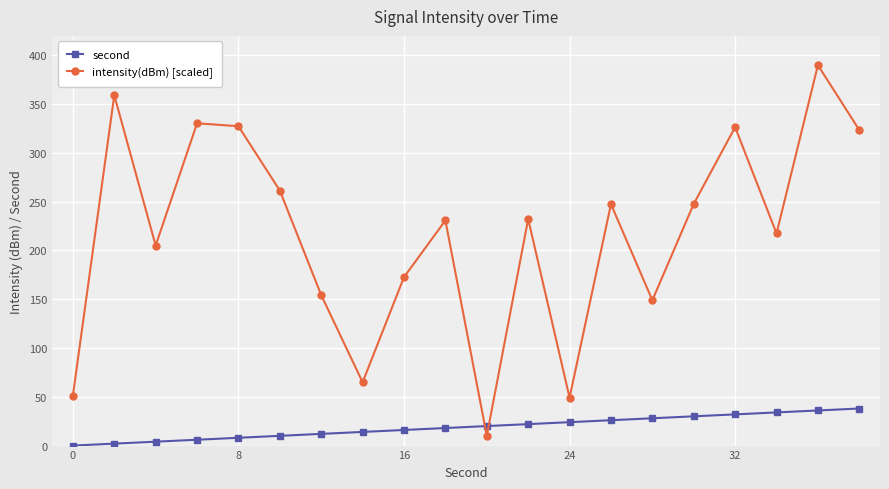

Which series has the largest total across all categories?

intensity(dBm) [scaled]